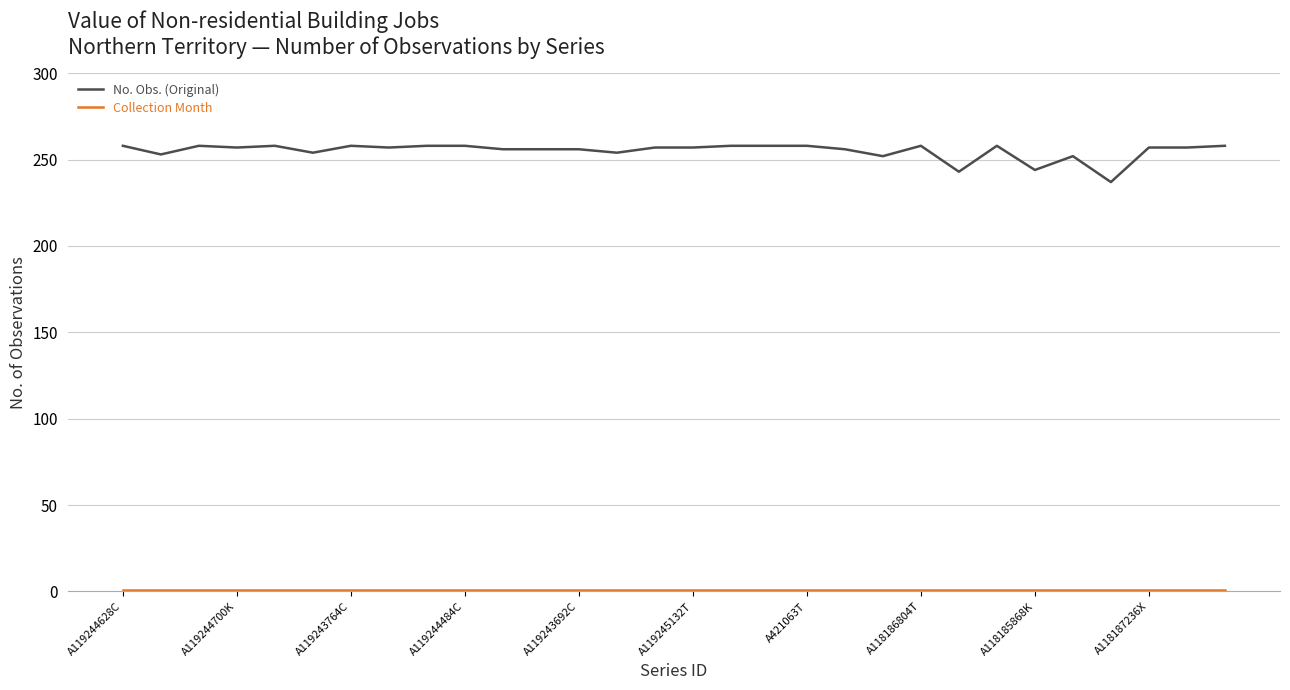

Which series has the largest total across all categories?

No. Obs. (Original)